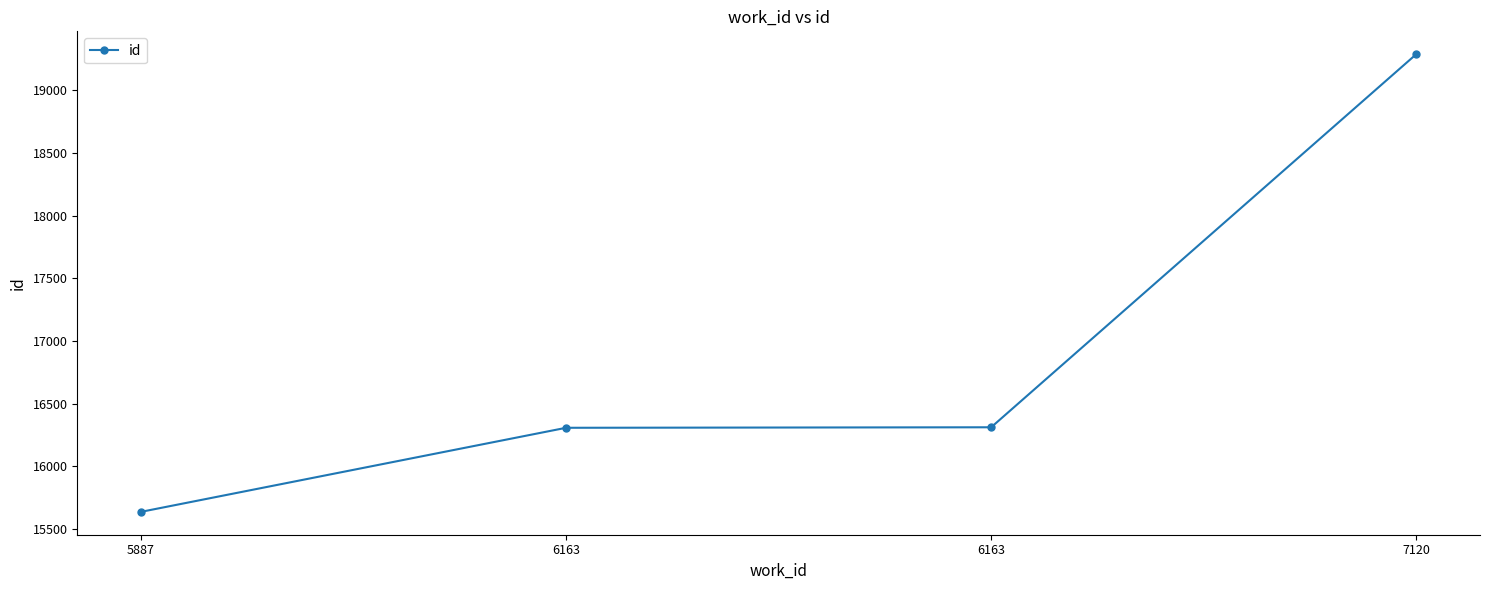

At which category does the chart reach its peak across all series?

7120